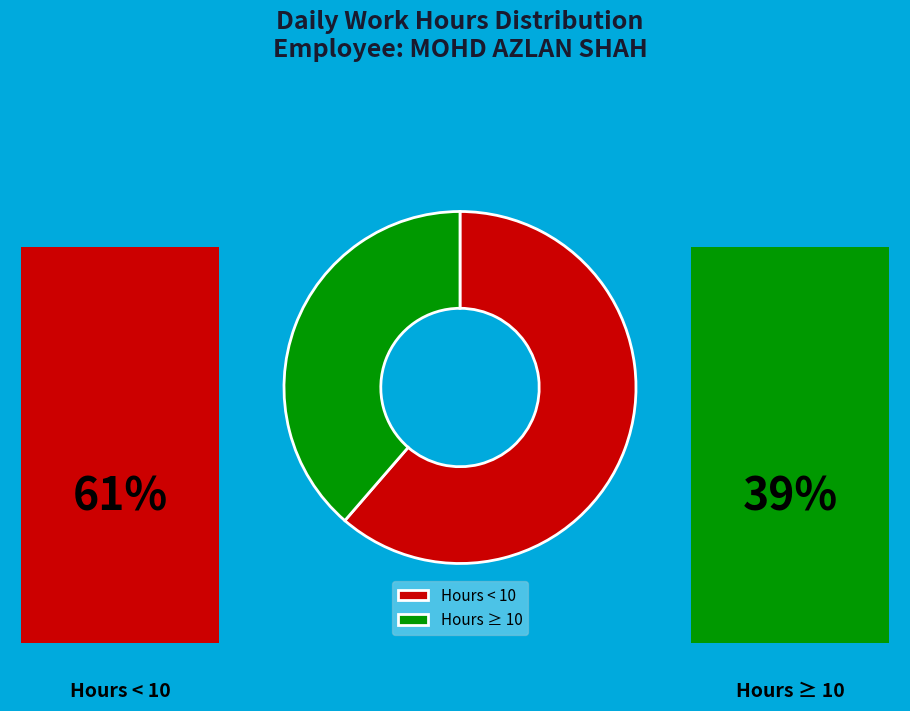

Rank the categories by value from lowest to highest.

Hours ≥ 10, Hours < 10